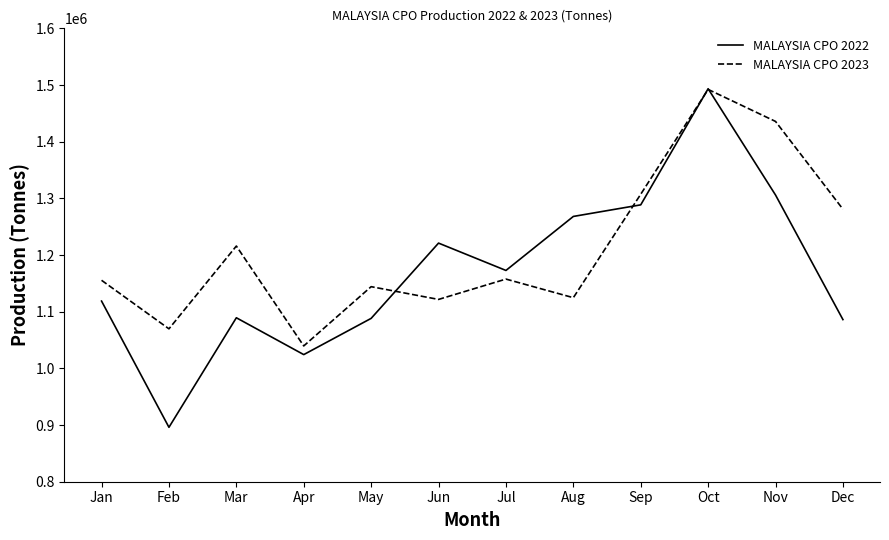

Does the chart display data point markers on the line(s)?

No